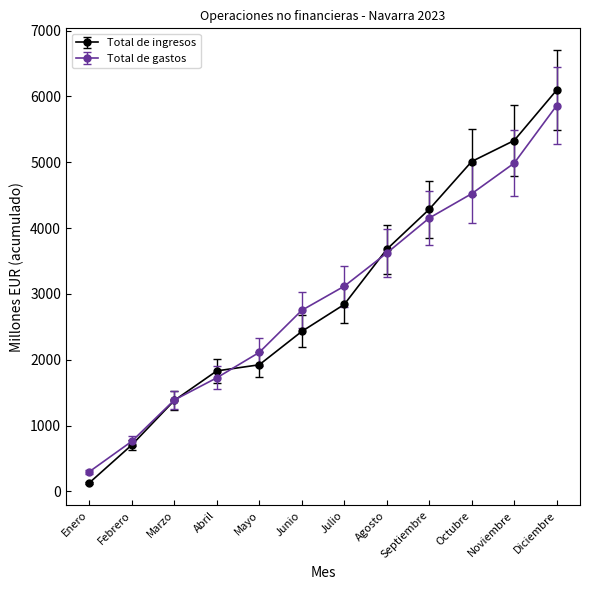

Is the value of Total de ingresos at Enero greater than the value of Total de gastos at Junio?

No